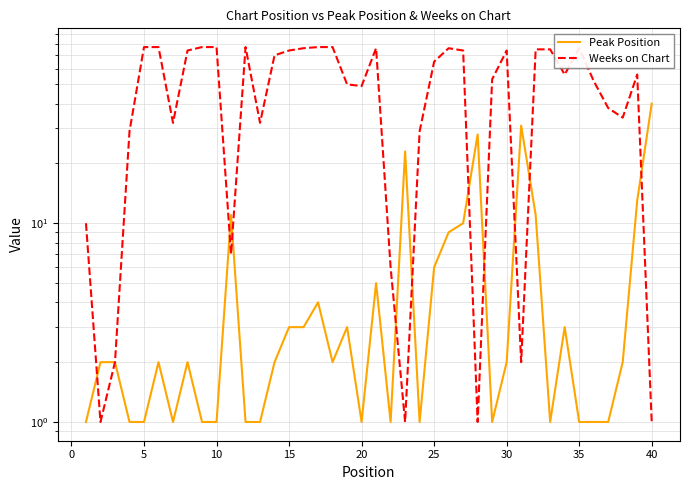

The value of Peak Position at −5 is 2. True or false?

False